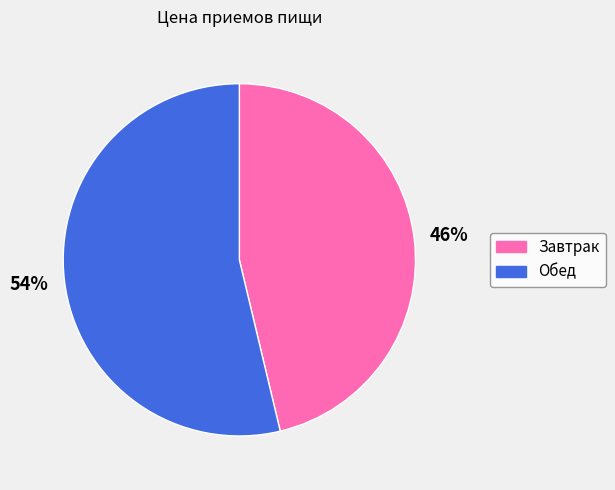

Which category has the smallest portion of the pie?

Завтрак